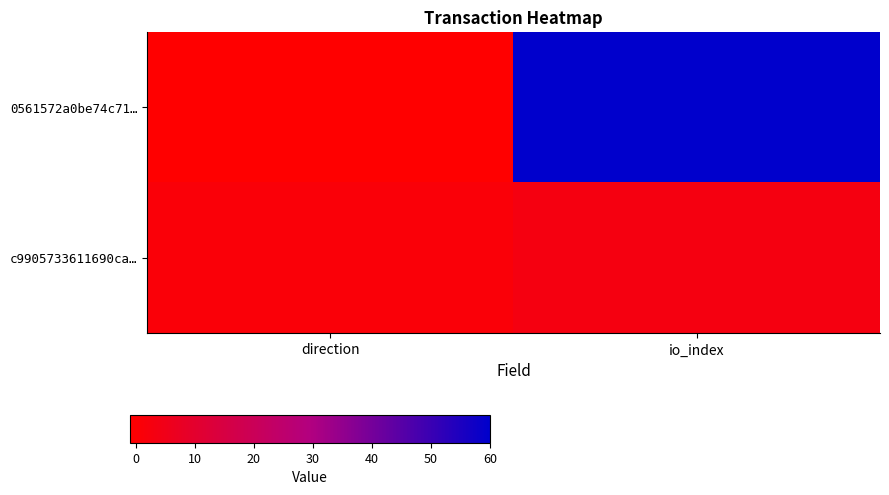

Which series has the largest total across all categories?

0561572a0be74c71…